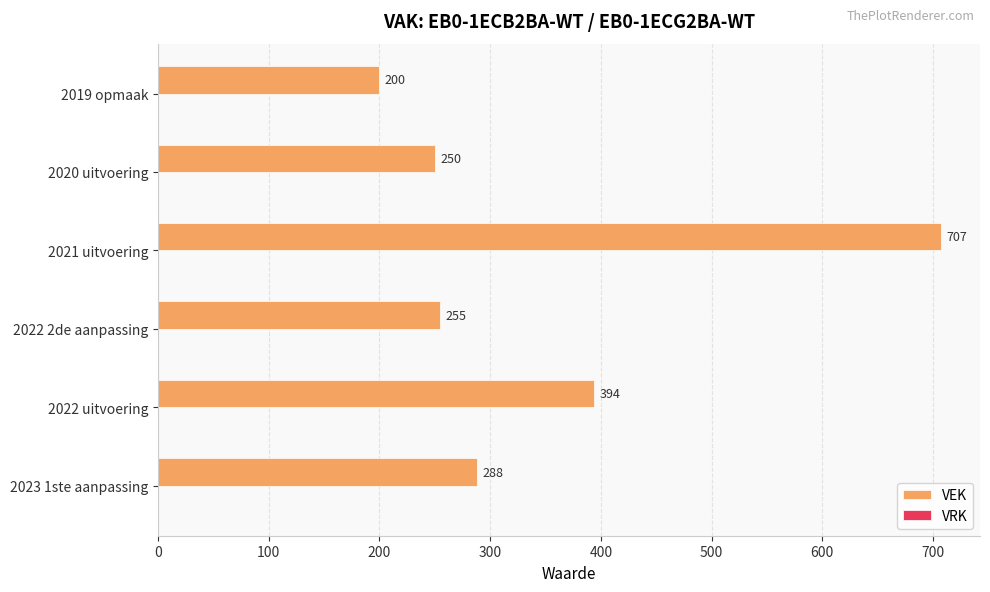

Does the chart contain any negative values?

No